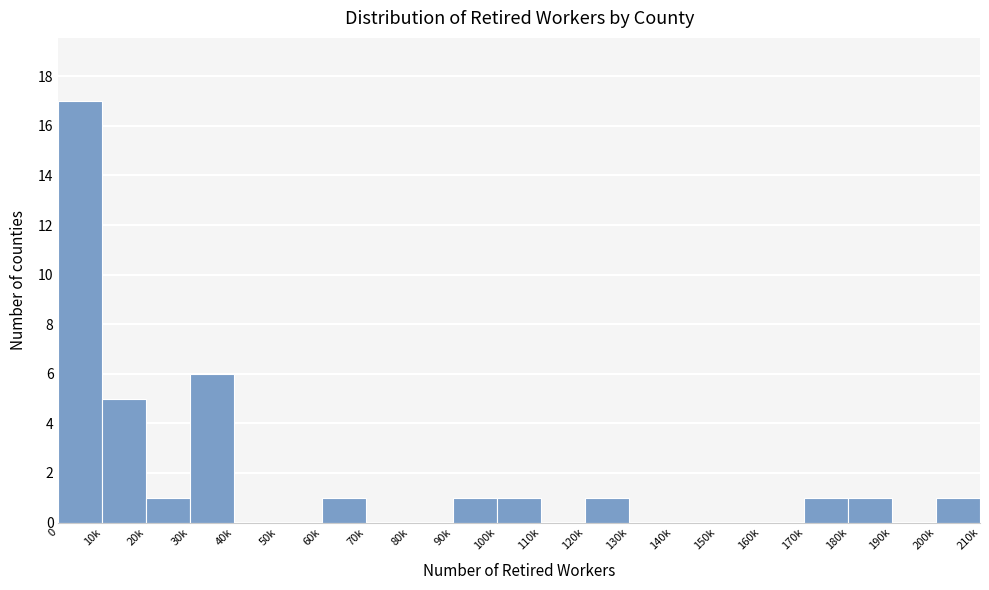

Reading left to right, list all the values displayed in this chart.

0=17	10k=5	20k=1	30k=6	40k=0	50k=0	60k=1	70k=0	80k=0	90k=1	100k=1	110k=0	120k=1	130k=0	140k=0	150k=0	160k=0	170k=1	180k=1	190k=0	200k=1